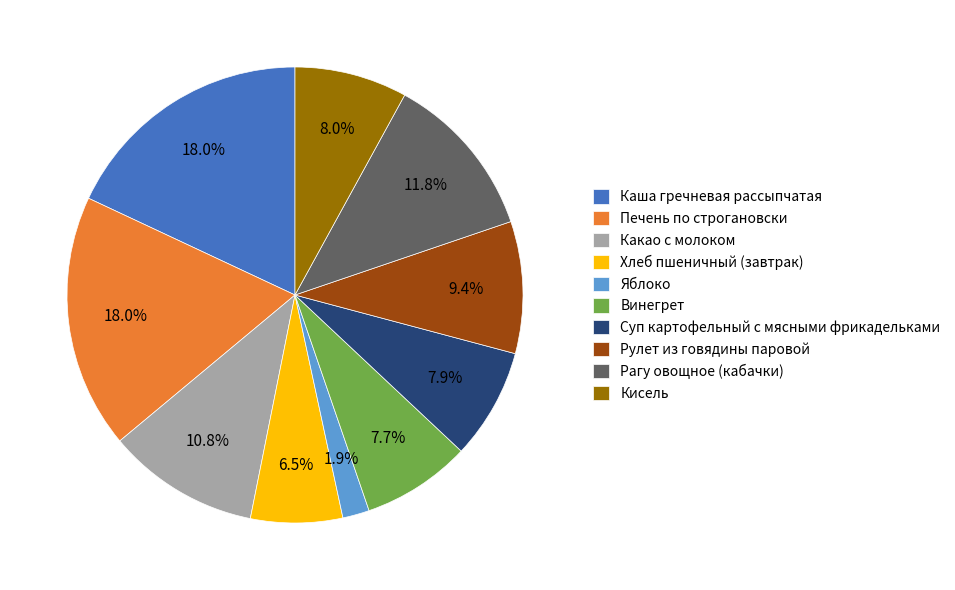

To the nearest percent, what is the average slice percentage?

10%